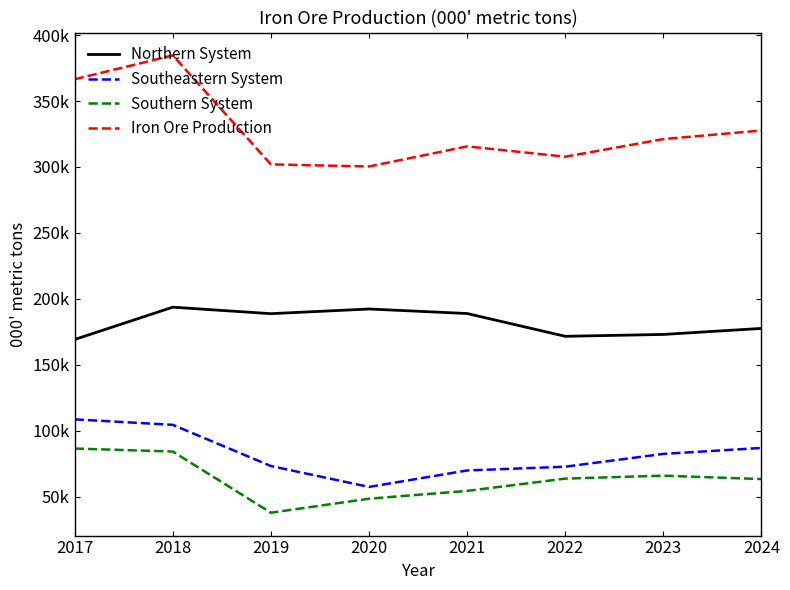

True or false: Iron Ore Production and Southern System cross at least once.

False